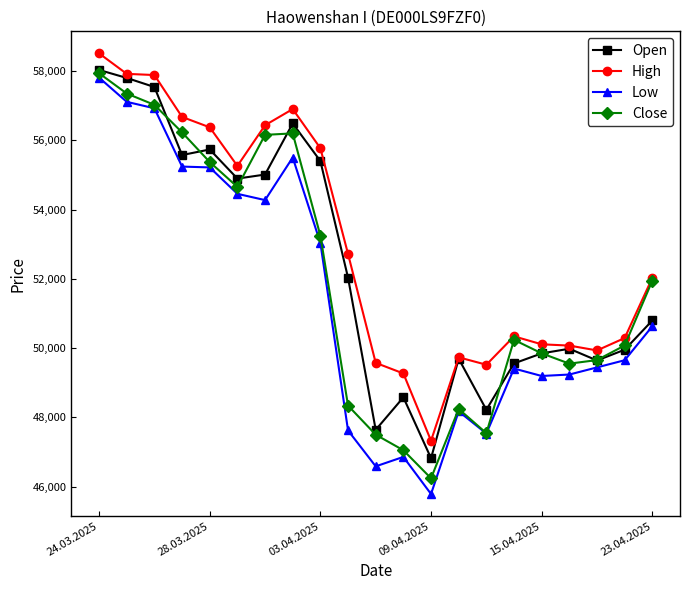

List the series in order of their overall mean, highest first.

High, Open, Close, Low